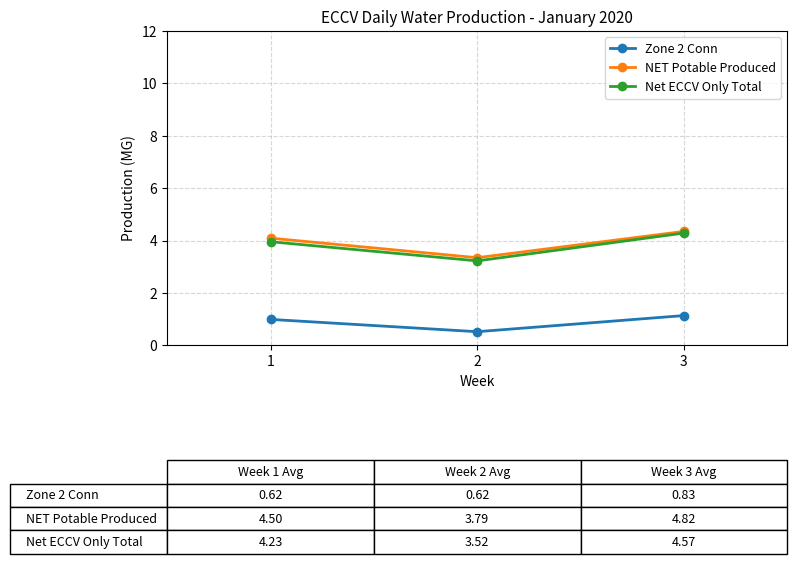

At which category is the sum across all series the highest?

3